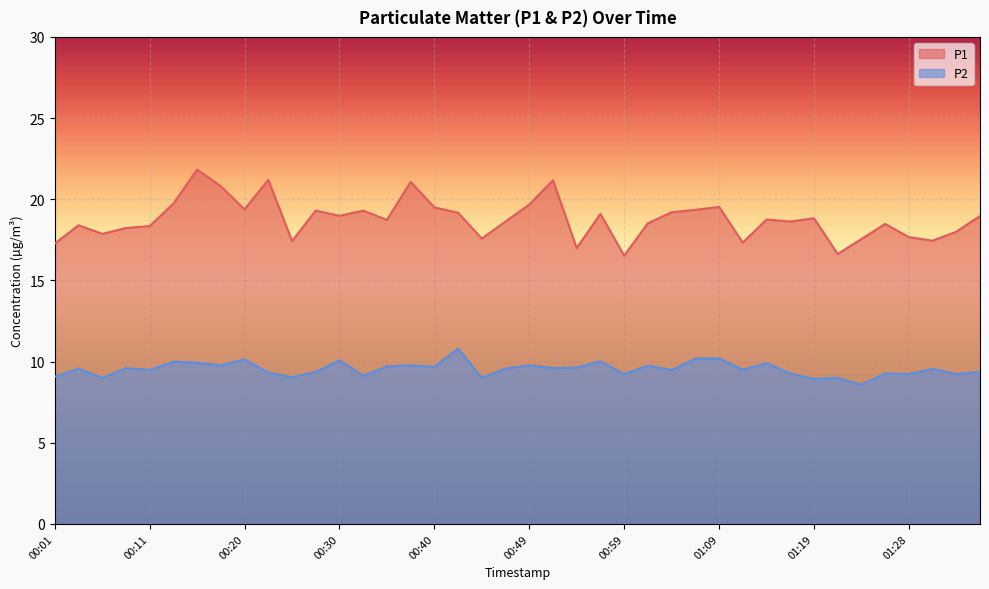

What is the total value across all series at 00:37?

30.8